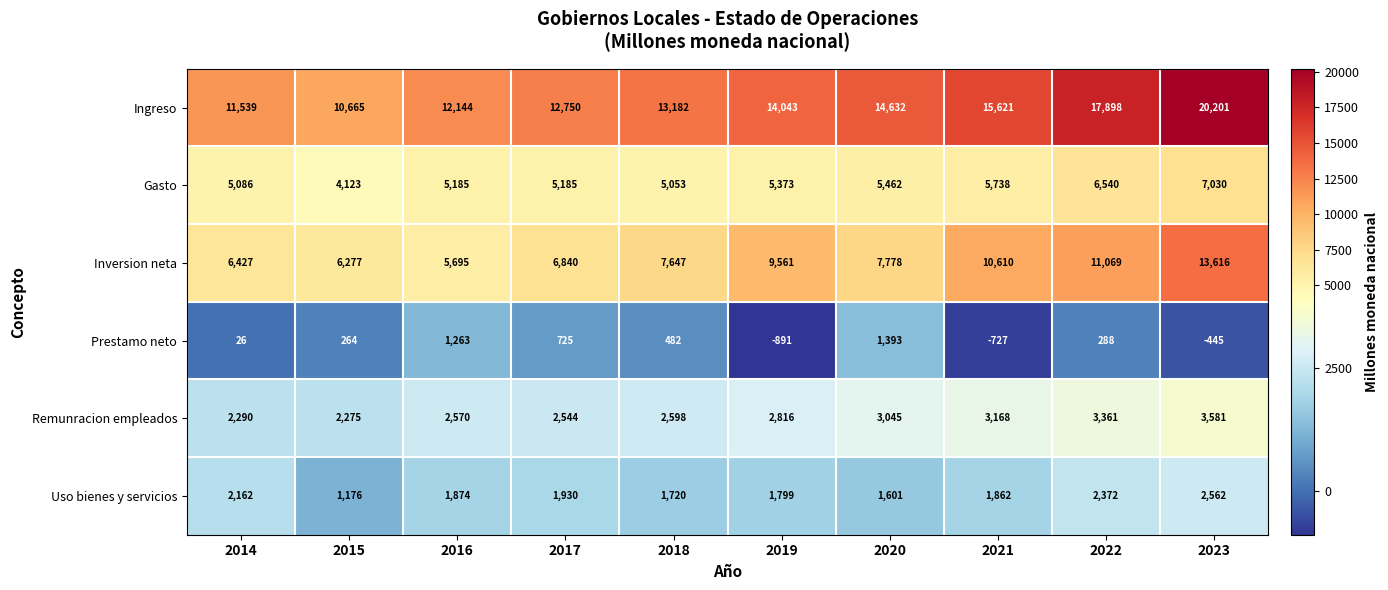

List the series in order of their peak value, highest first.

Ingreso, Inversion neta, Gasto, Remunracion empleados, Uso bienes y servicios, Prestamo neto